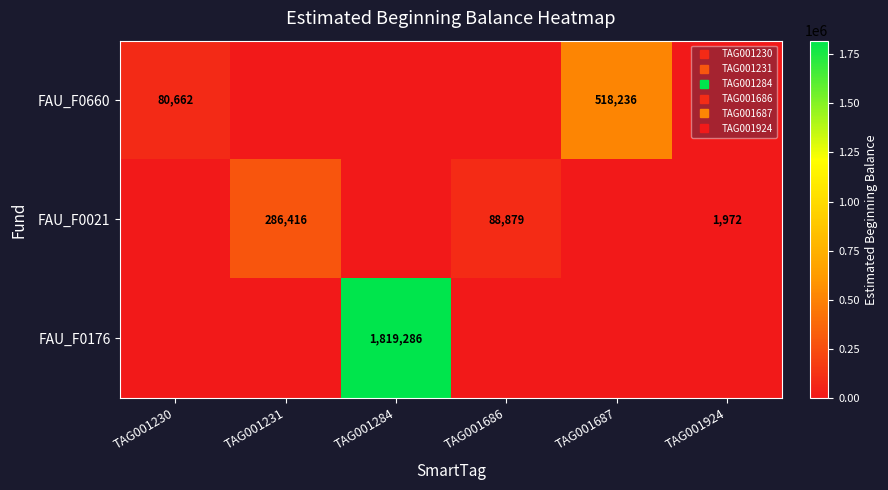

At which label does FAU_F0021 reach its minimum?

TAG001230